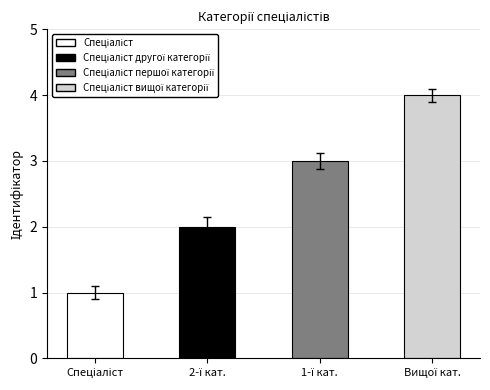

Does the chart contain any negative values?

No